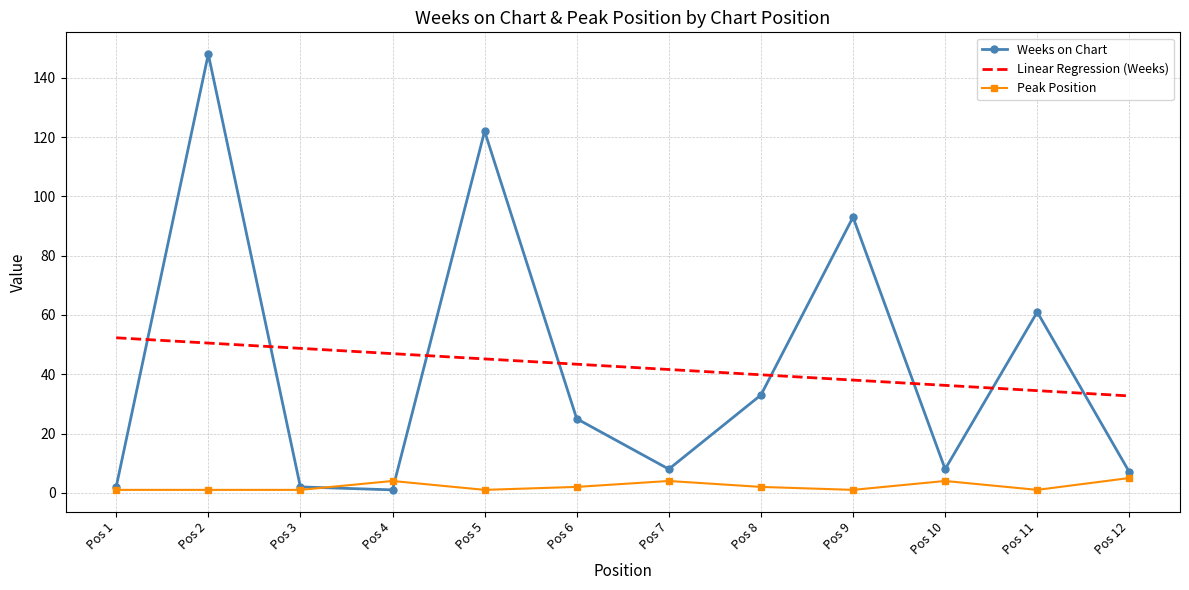

Is it true that Linear Regression (Weeks) equals 20.6 at Pos 5?

False